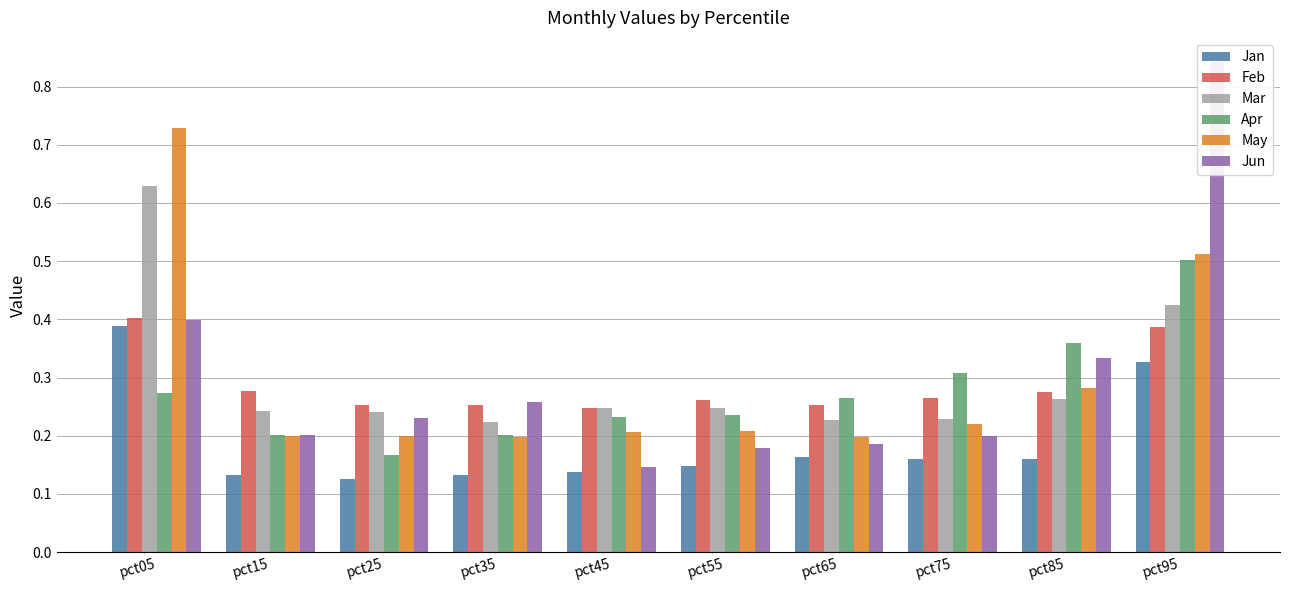

The Jun series shows 0.2 at pct65. True or false?

True